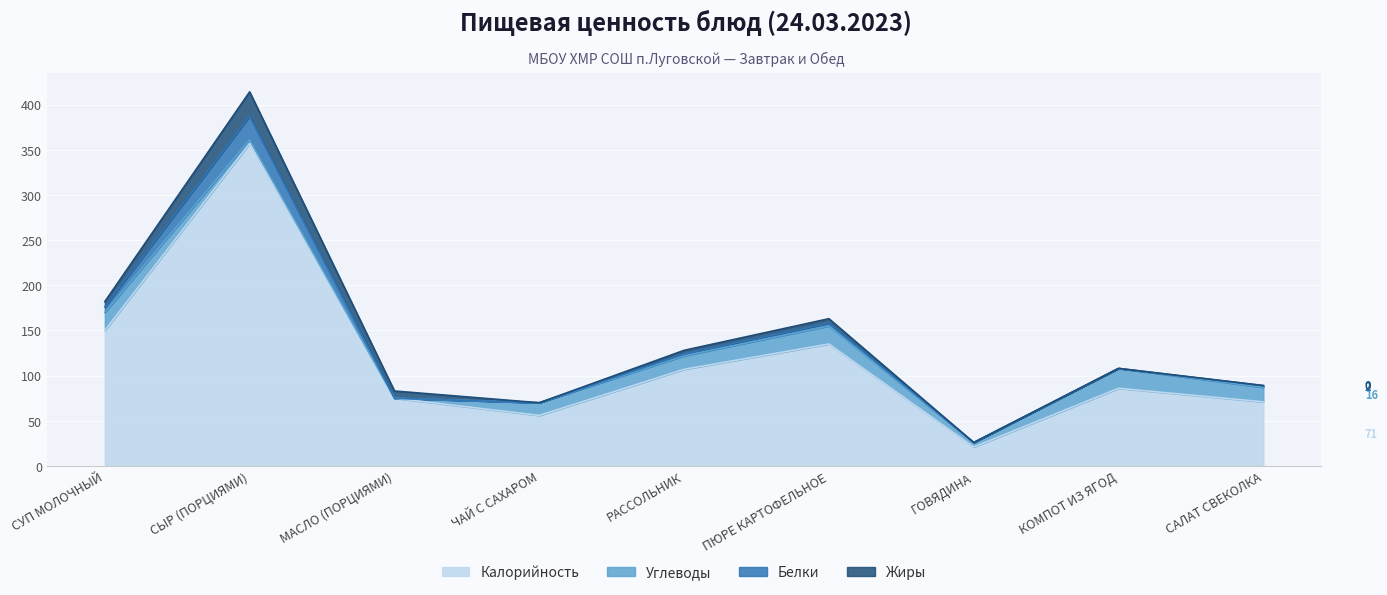

Which category has the highest value in the Жиры series?

СЫР (ПОРЦИЯМИ)